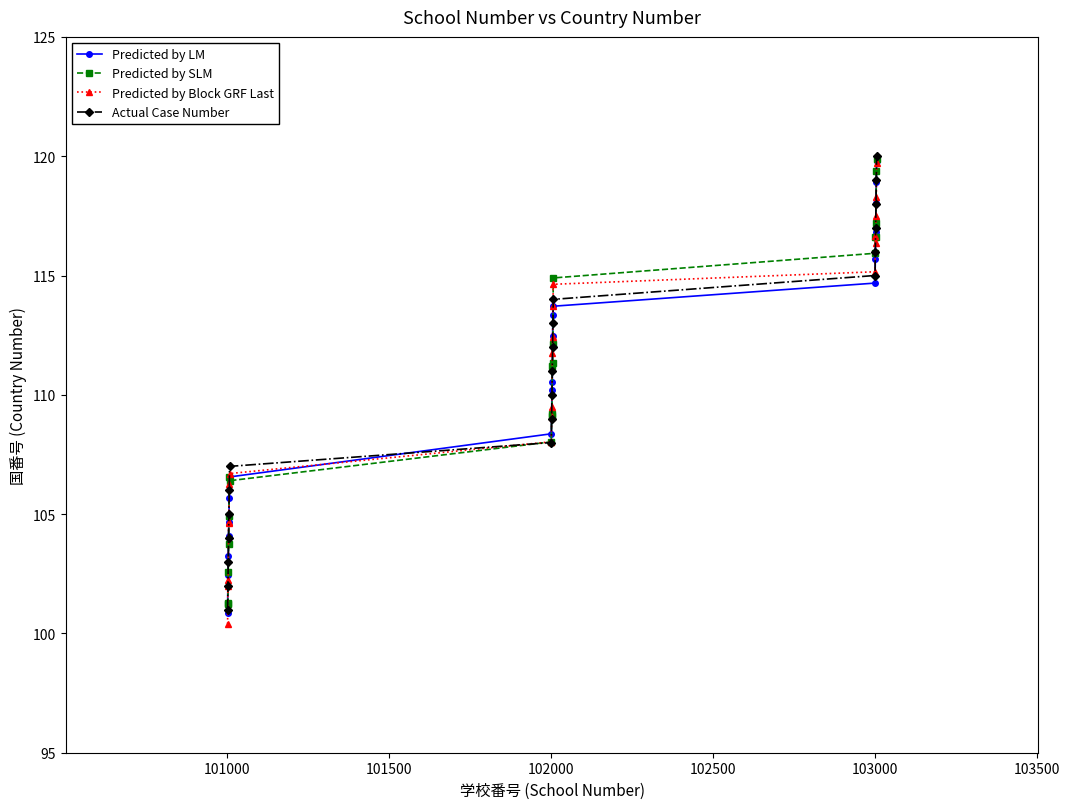

Rank the series by their average value, from lowest to highest.

Predicted by SLM, Predicted by LM, Predicted by Block GRF Last, Actual Case Number